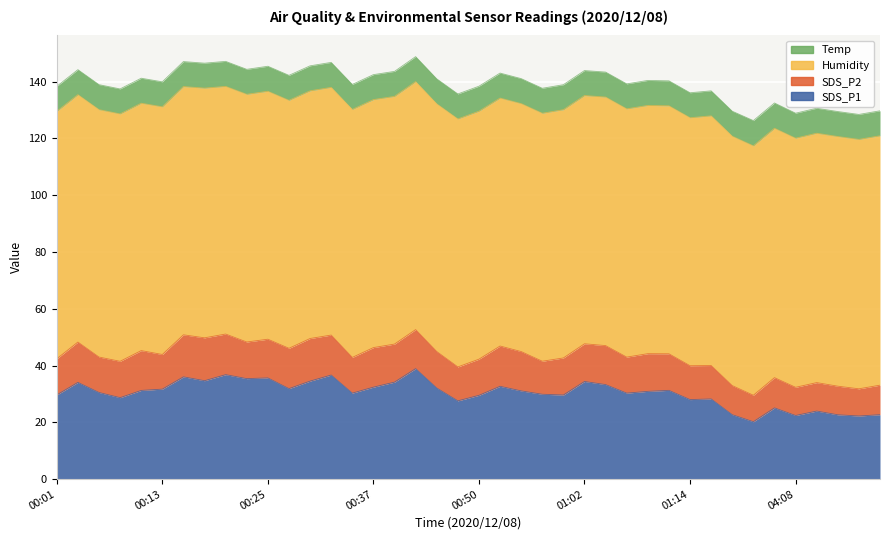

Rank the series by their maximum value, from highest to lowest.

Humidity, SDS_P1, SDS_P2, Temp